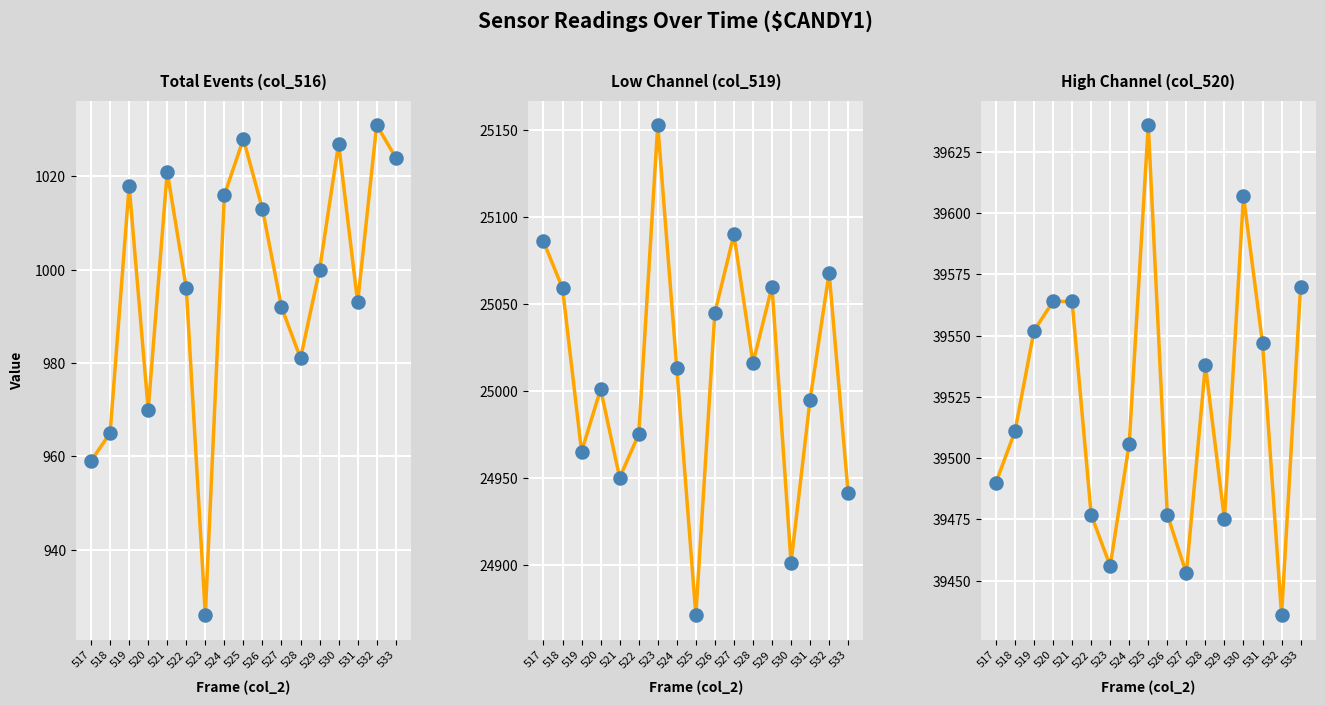

Is the value of col_520 at 531 greater than the value of col_516 at 517?

Yes